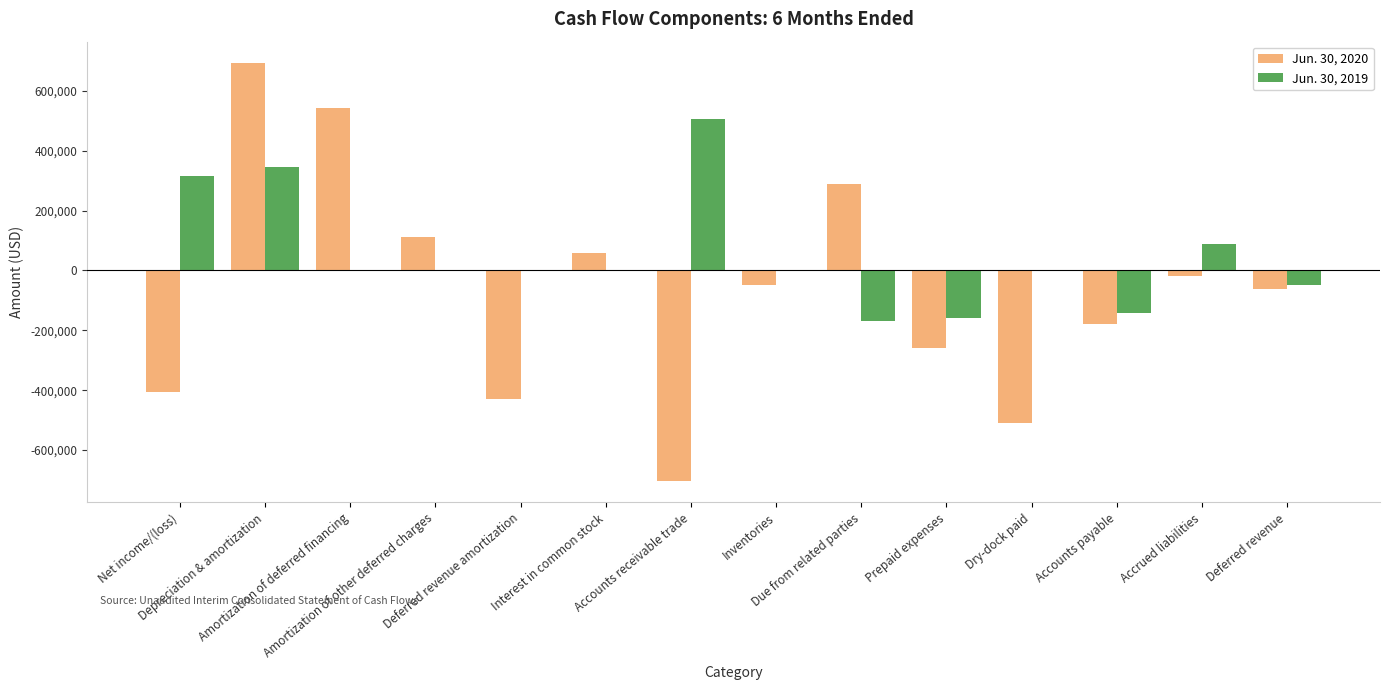

What is the difference between the Jun. 30, 2019 values at Accounts receivable trade and Due from related parties?

676402